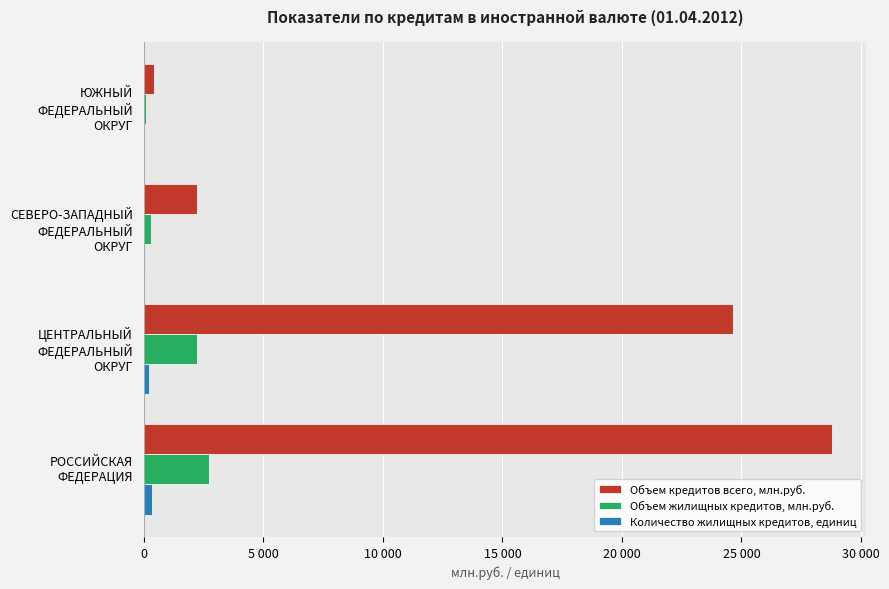

What are all the series names shown in the legend?

Объем кредитов всего, млн.руб., Объем жилищных кредитов, млн.руб., Количество жилищных кредитов, единиц